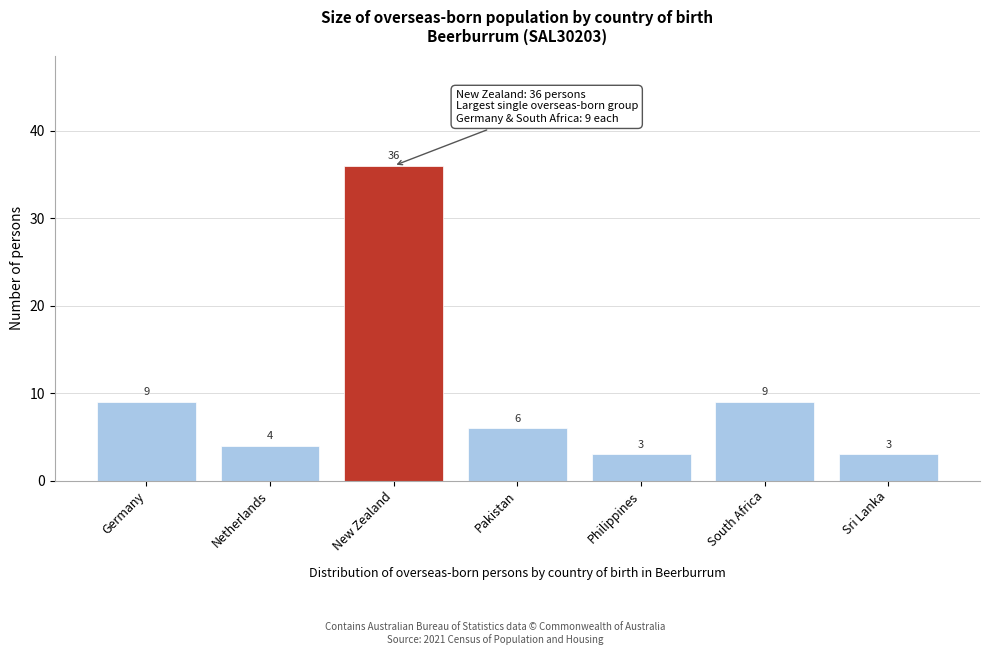

Reading left to right, transcribe all the data shown in this chart.

Germany=9	Netherlands=4	New Zealand=36	Pakistan=6	Philippines=3	South Africa=9	Sri Lanka=3